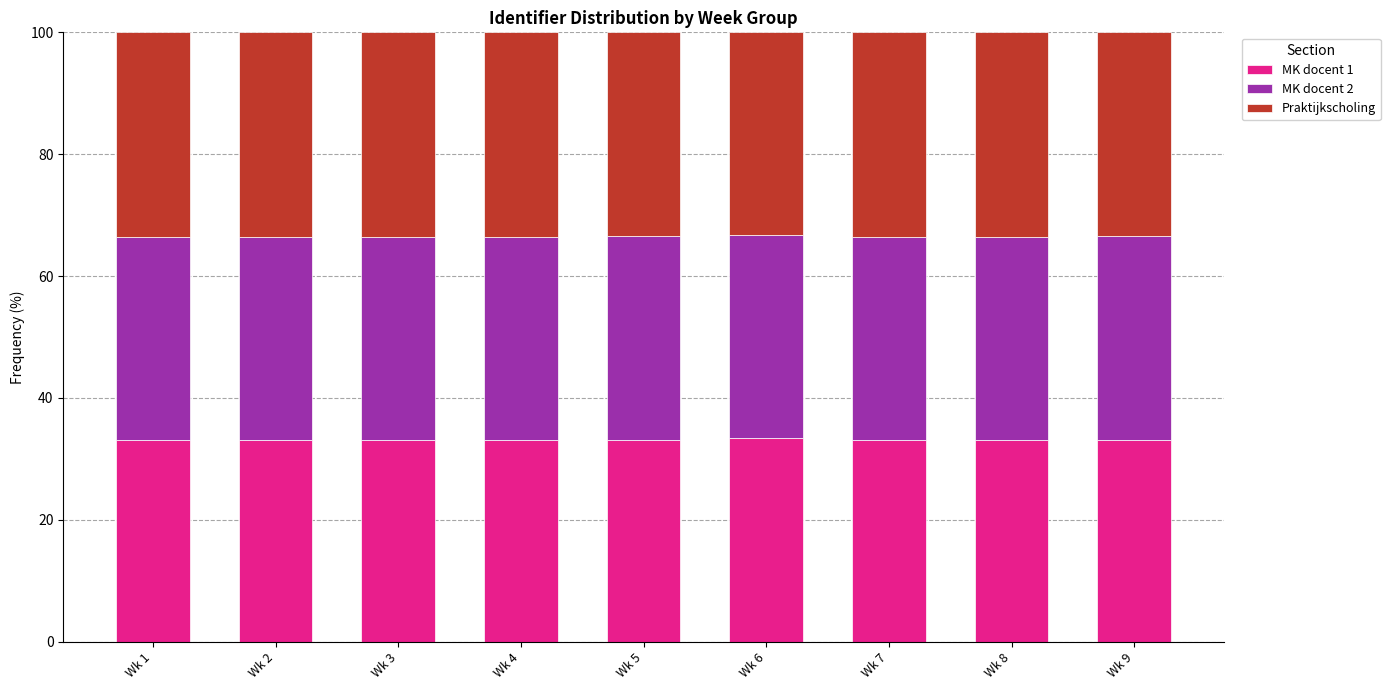

What is the total value across all series at Wk 6?

100.0